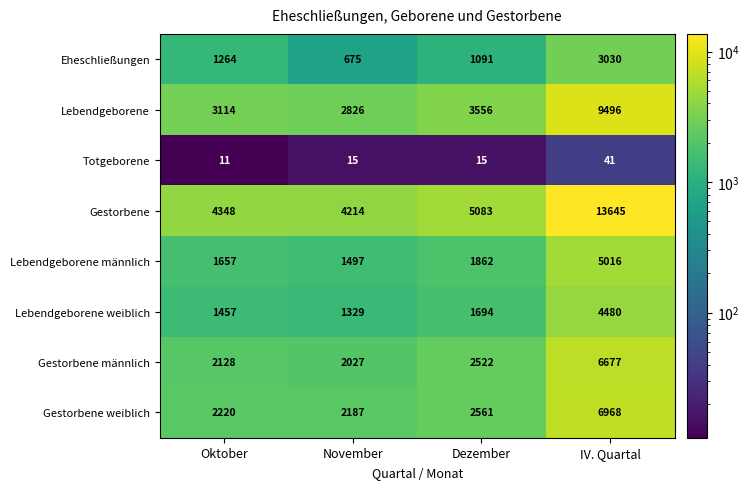

Which series has the largest total across all categories?

Gestorbene